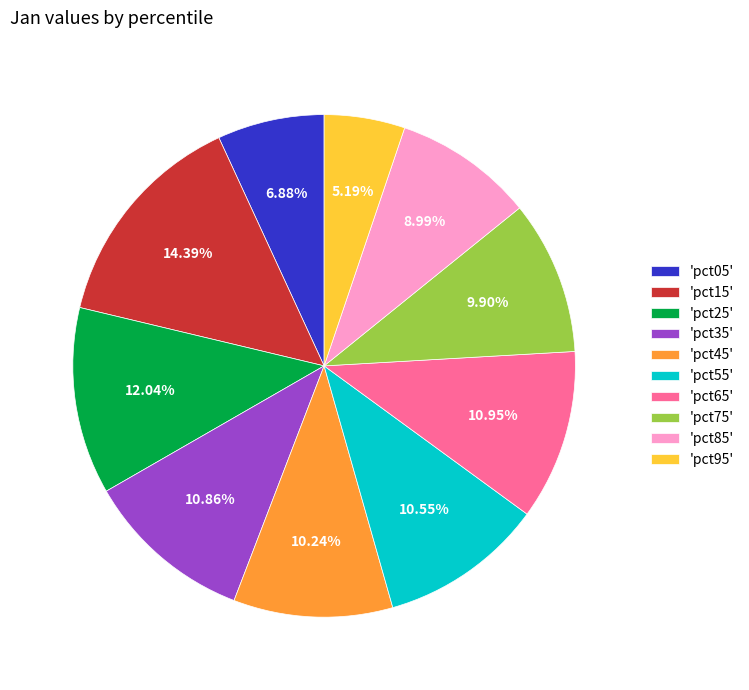

Do 'pct65' and 'pct25' together represent more than half of the pie?

No